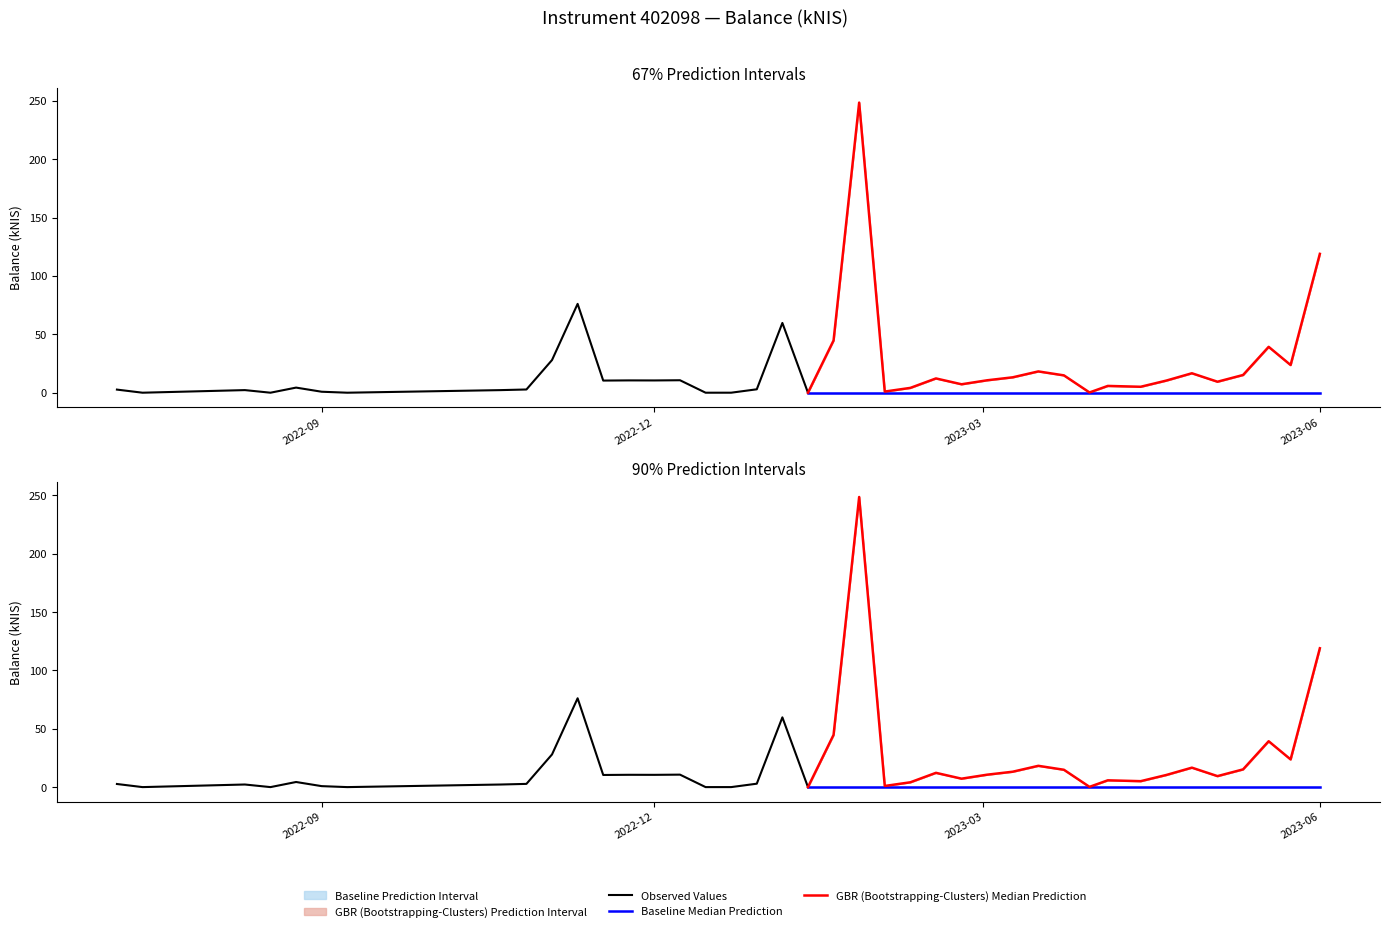

Between 2023-04-13 and 2023-06-01, which is larger?

2023-06-01